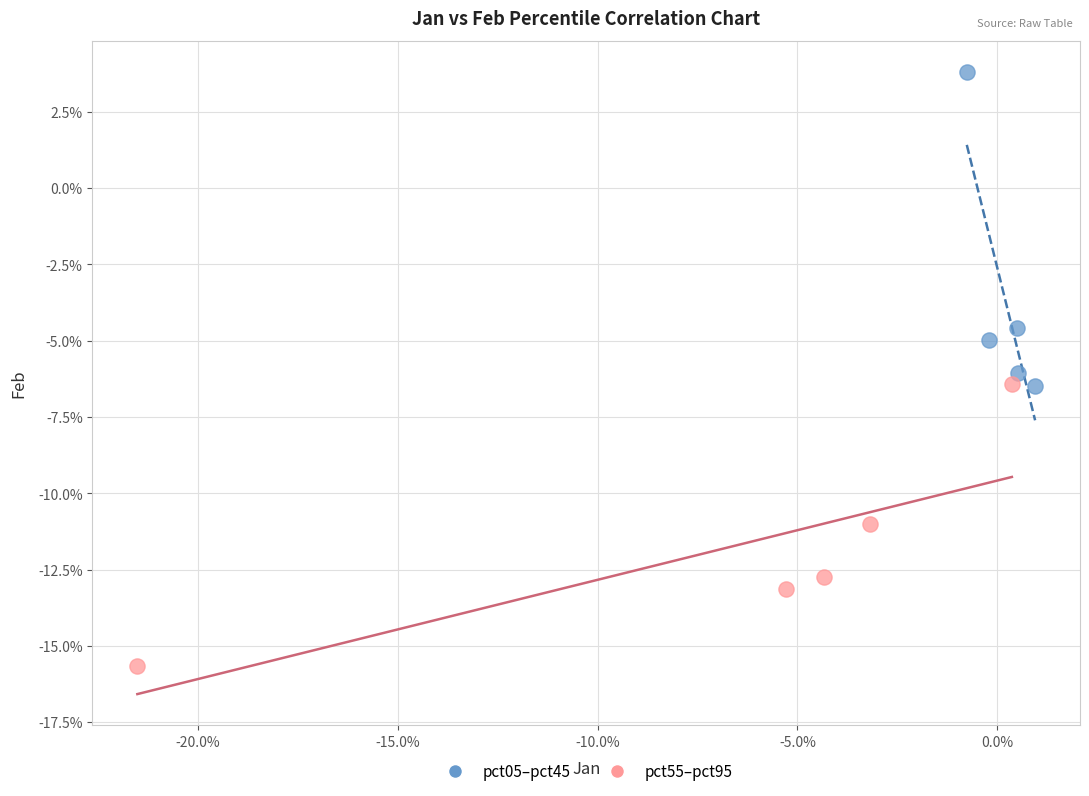

What are all the series names shown in the legend?

pct05–pct45, pct55–pct95